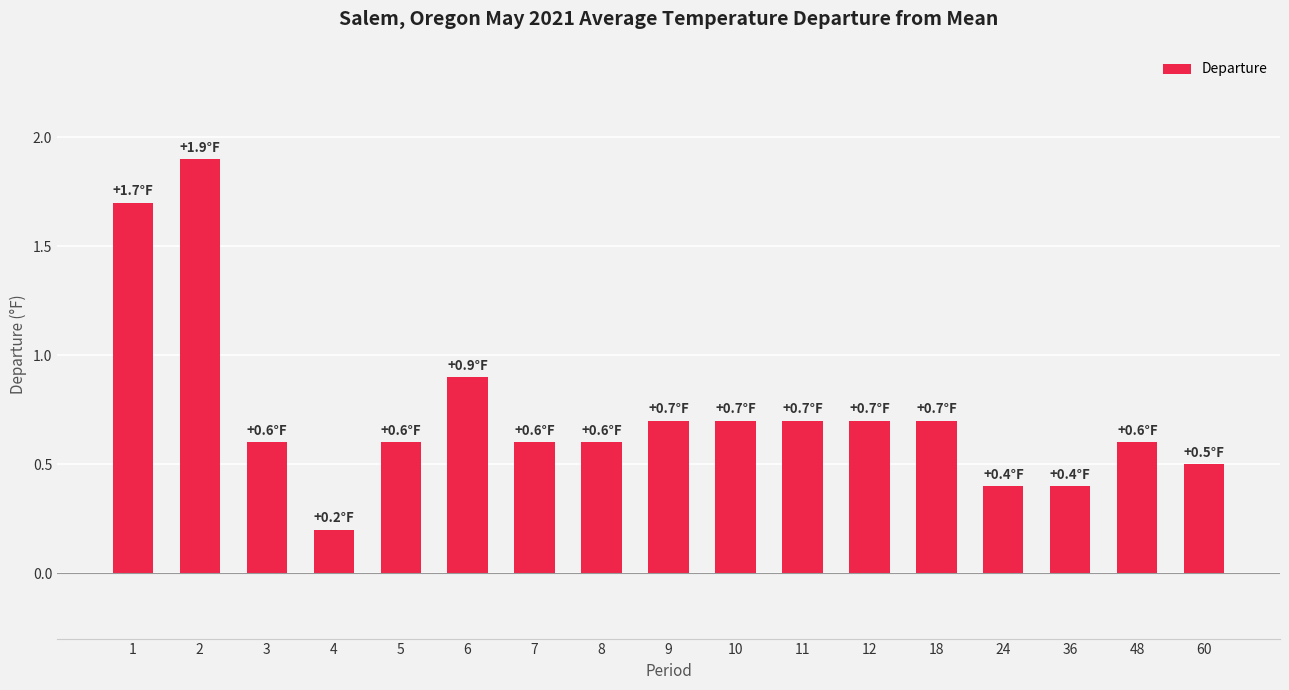

What is the value of the 13th bar from the left?

0.7